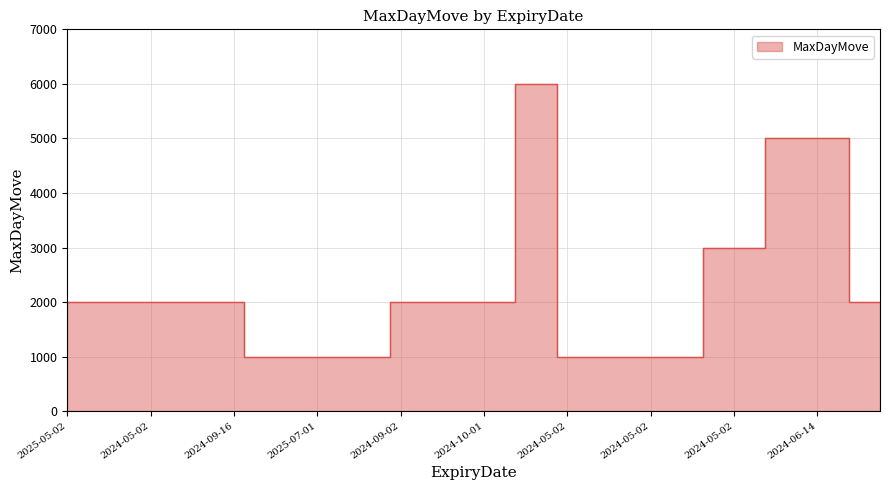

What is the smallest value displayed?

1000